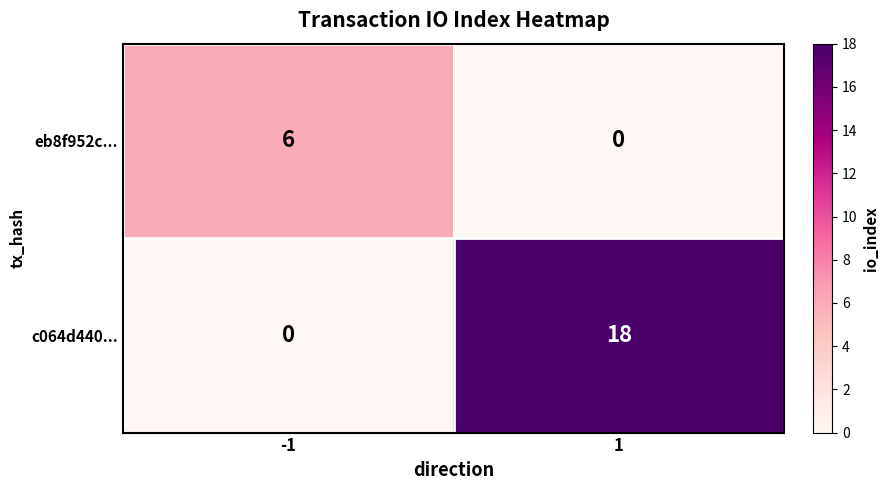

Rank the categories by c064d440... value from highest to lowest.

1, -1